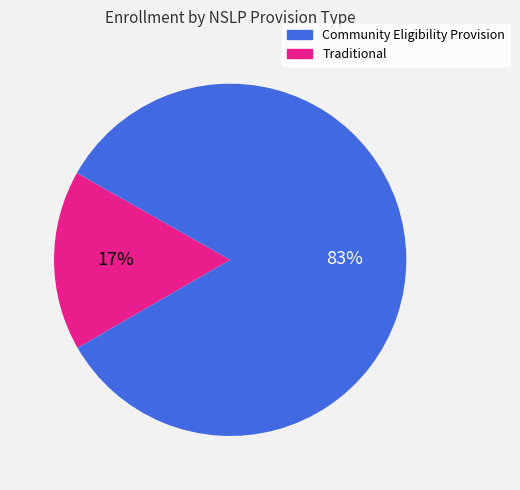

How many slices are in this pie chart?

2